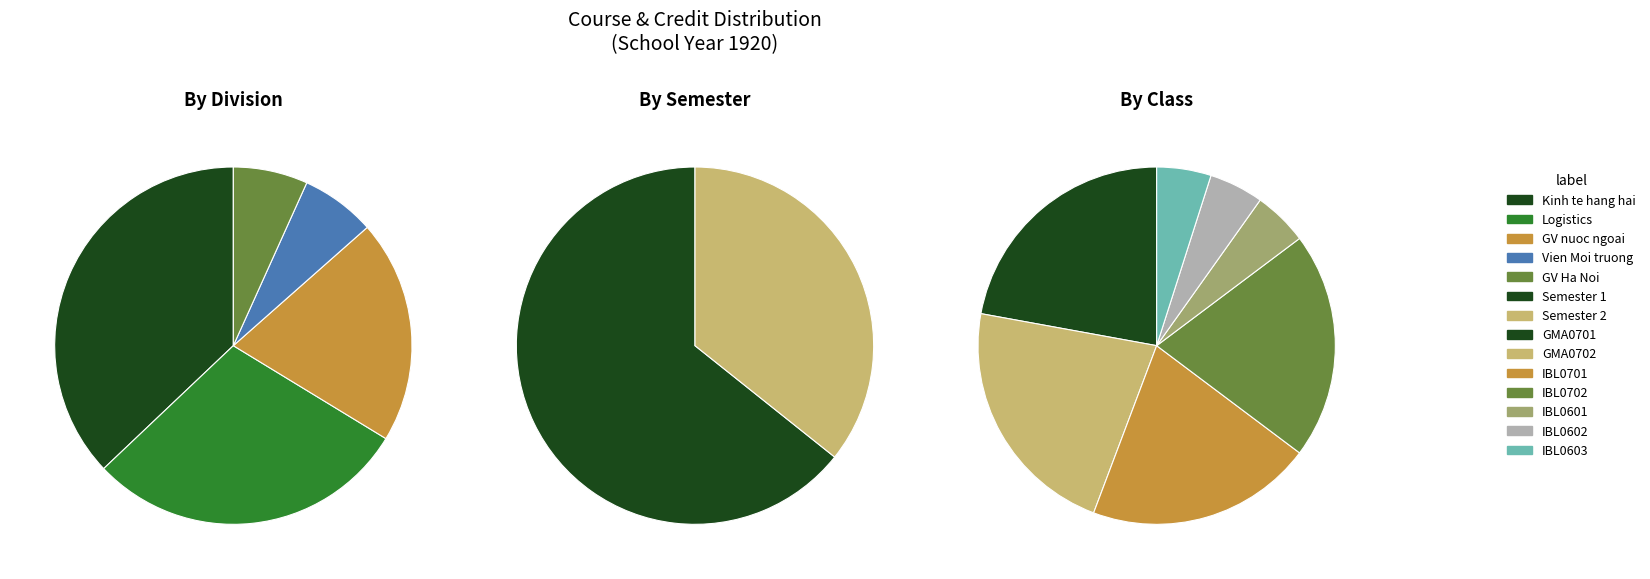

Which series has the largest range (max minus min)?

Semester 1